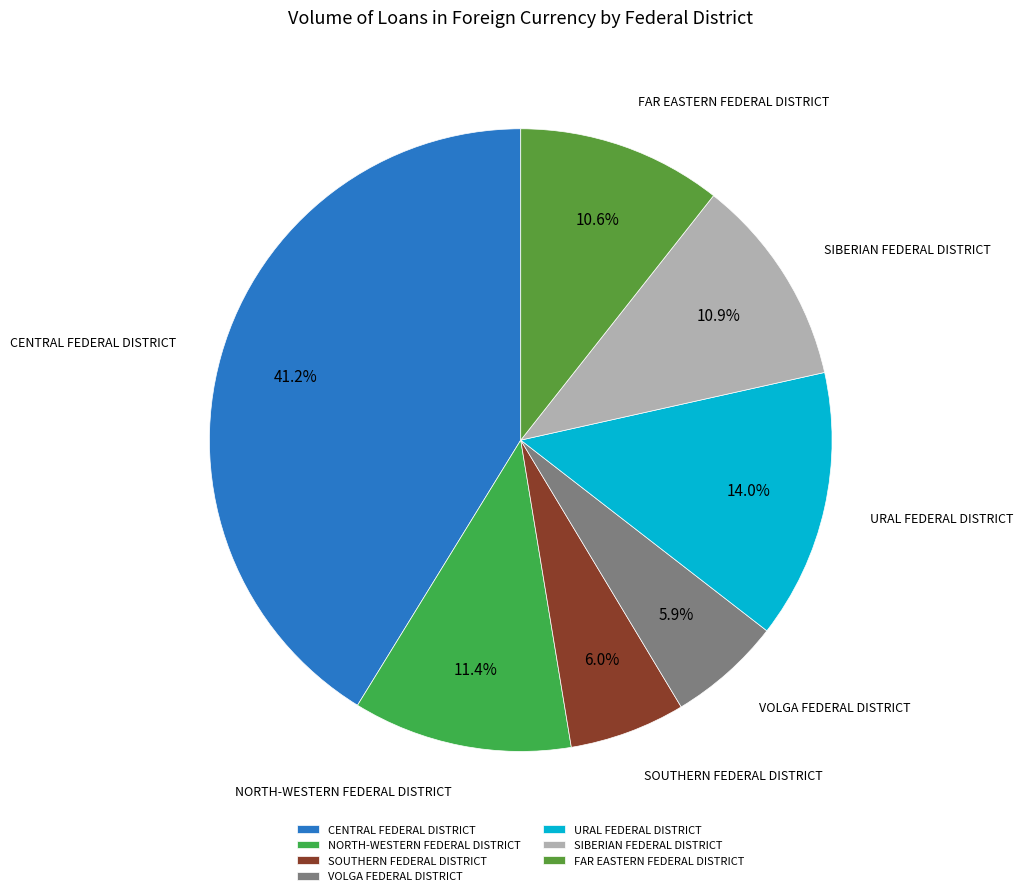

Between SIBERIAN FEDERAL DISTRICT and VOLGA FEDERAL DISTRICT, which is larger?

SIBERIAN FEDERAL DISTRICT